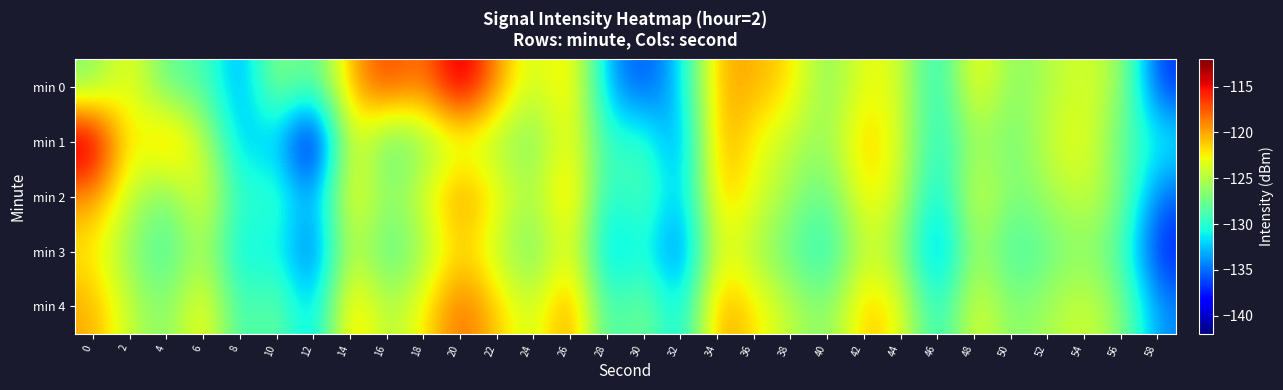

Which series has the largest total across all categories?

min 4